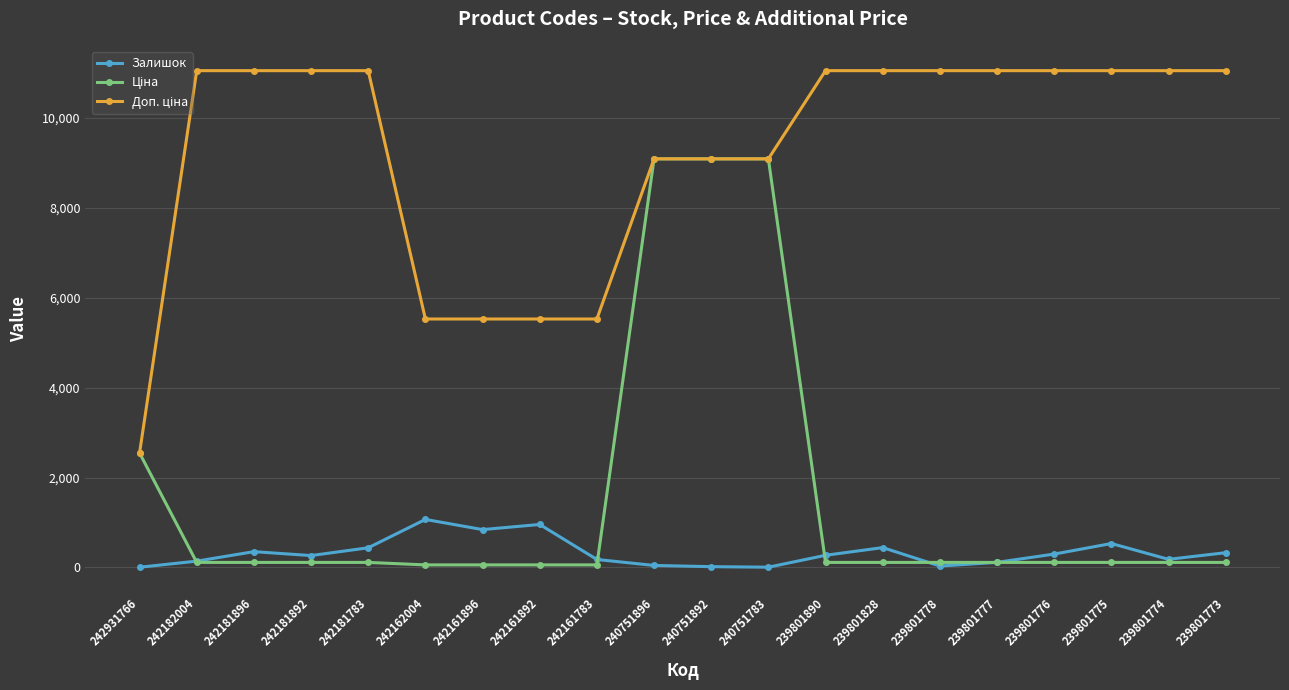

Is this an area chart (filled region under the line)?

No